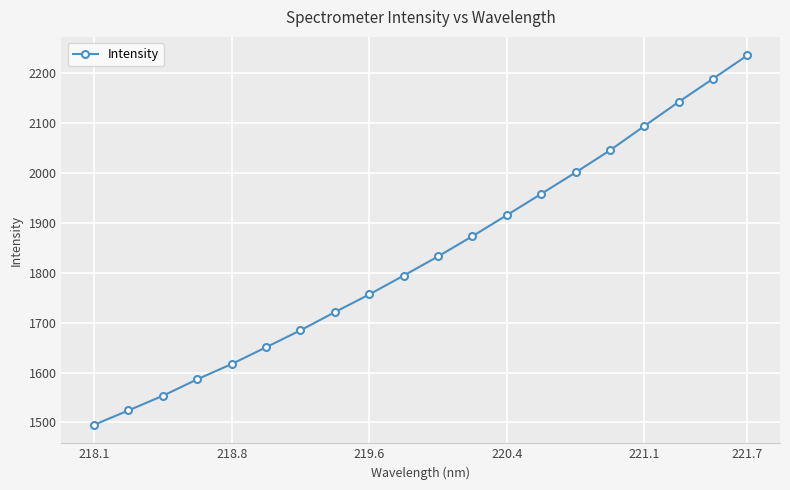

What is the value of the 5th point from the left?

1617.1